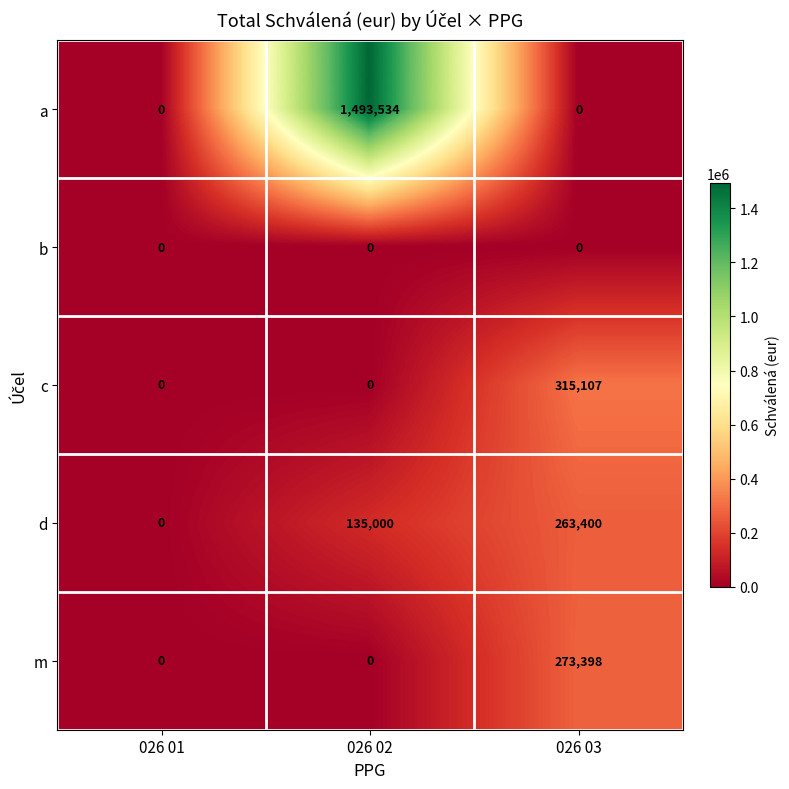

List the series in order of their peak value, highest first.

a, c, m, d, b